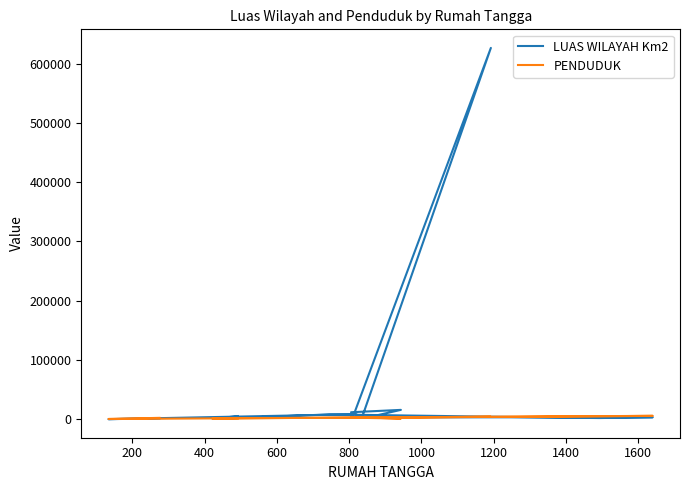

What is the total value across all series at 600?

7414.0